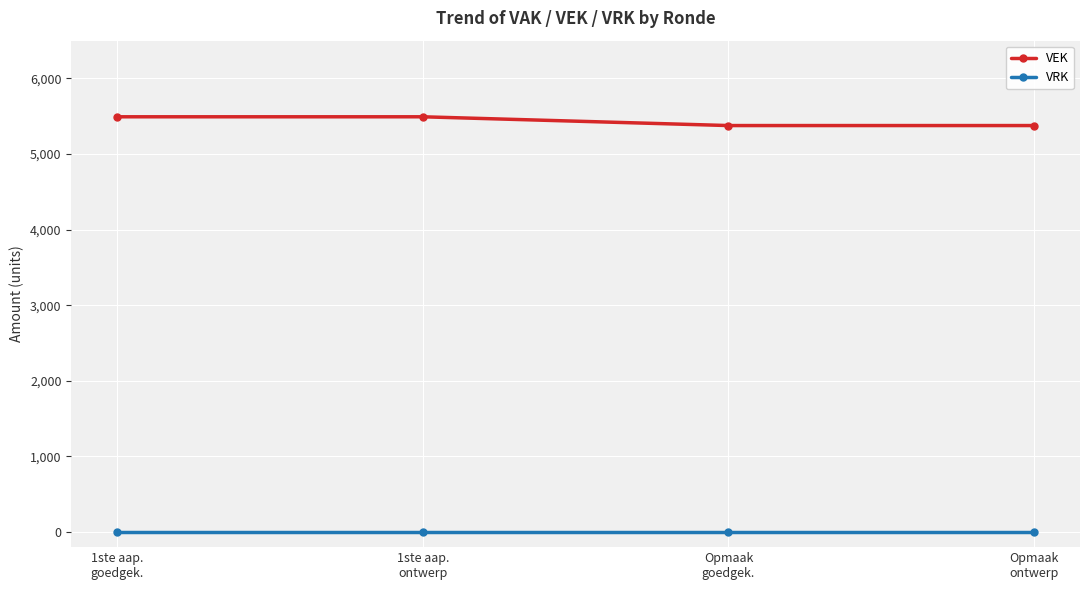

What position from the left is Opmaak
goedgek.?

3